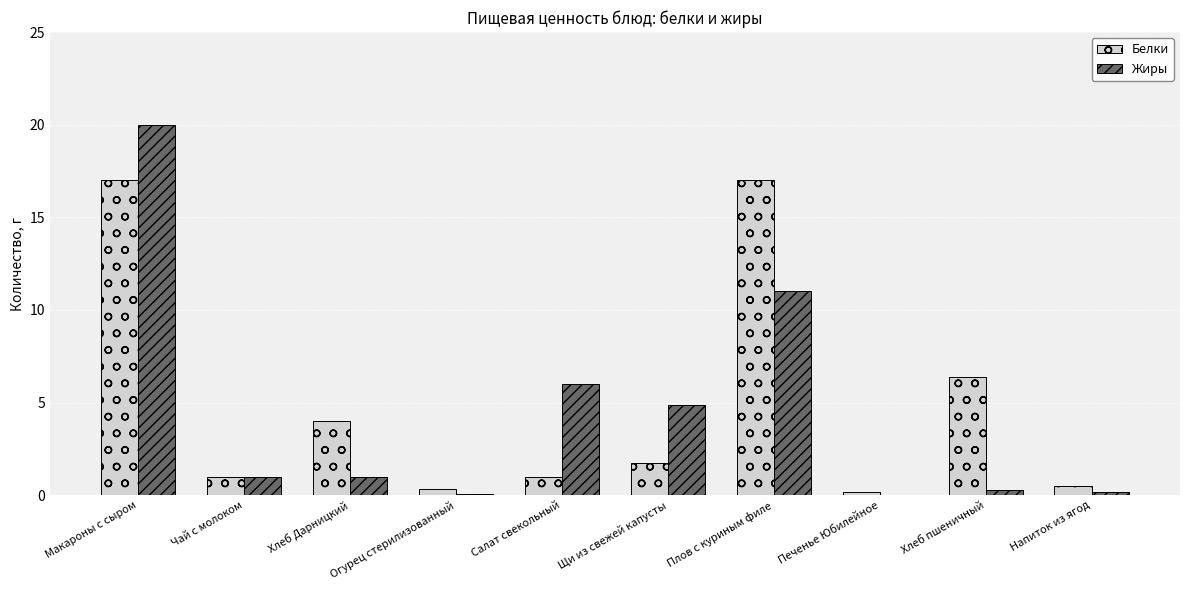

Count the number of categories in the chart.

10